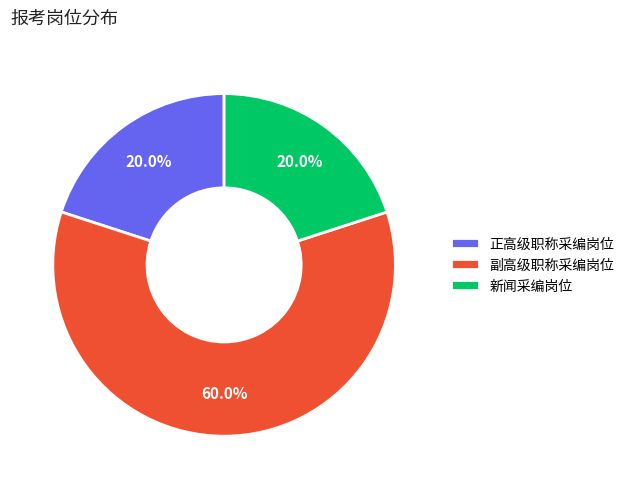

The 副高级职称采编岗位 slice represents 74% of the pie. True or false?

False